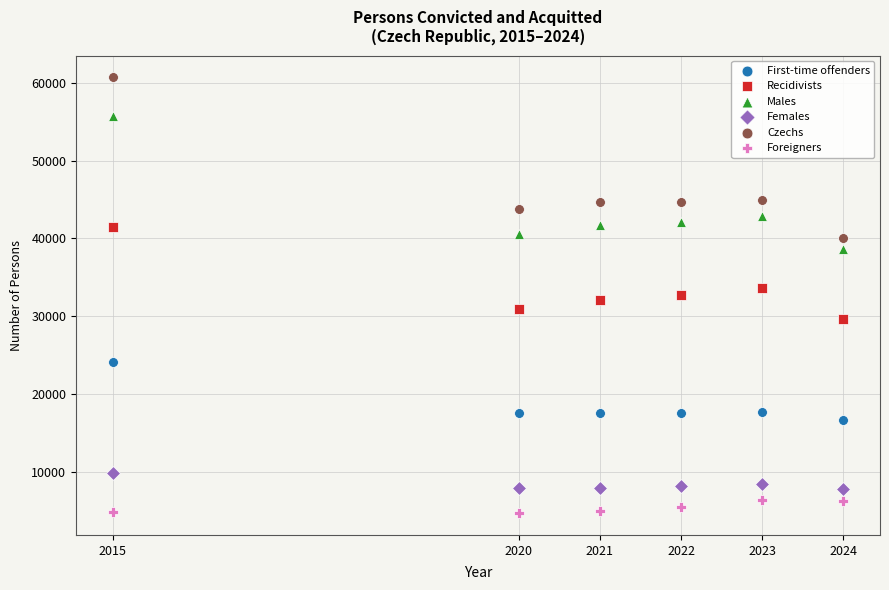

Across all data points, what is the range of Y values (max minus min)?

55973